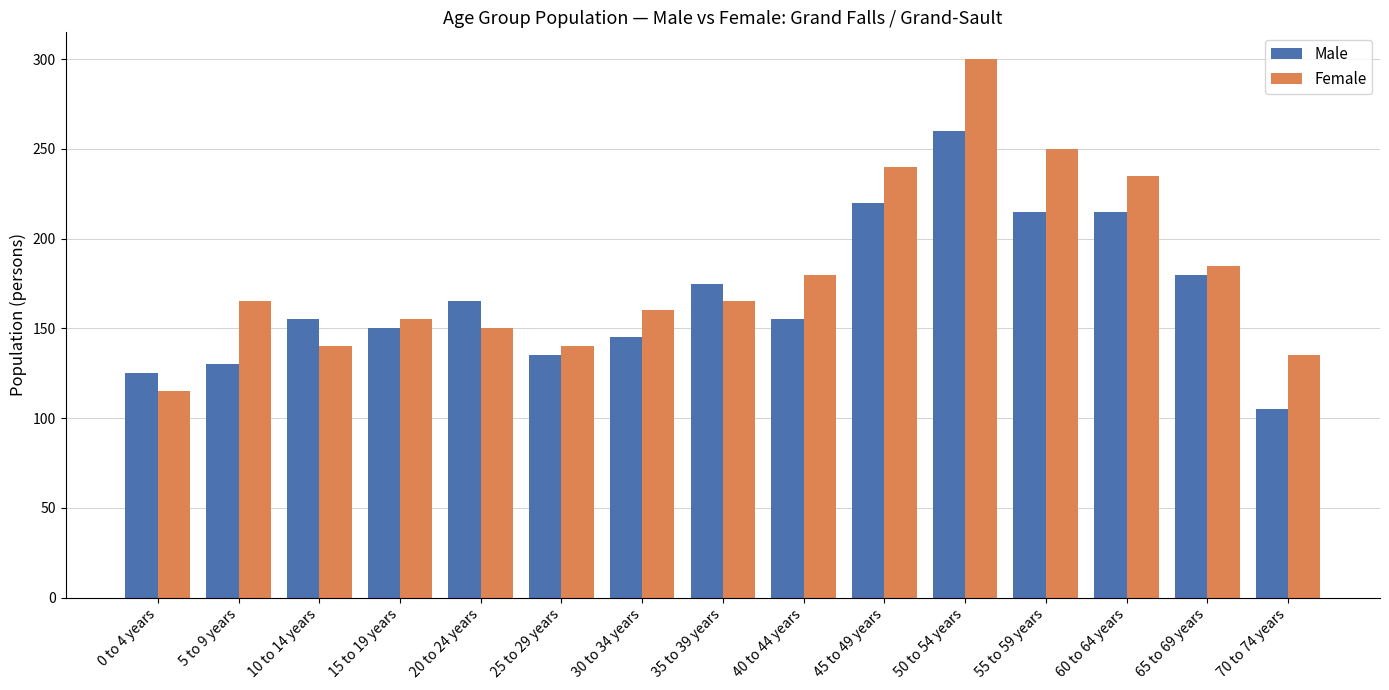

Which label corresponds to the largest value in the chart?

50 to 54 years